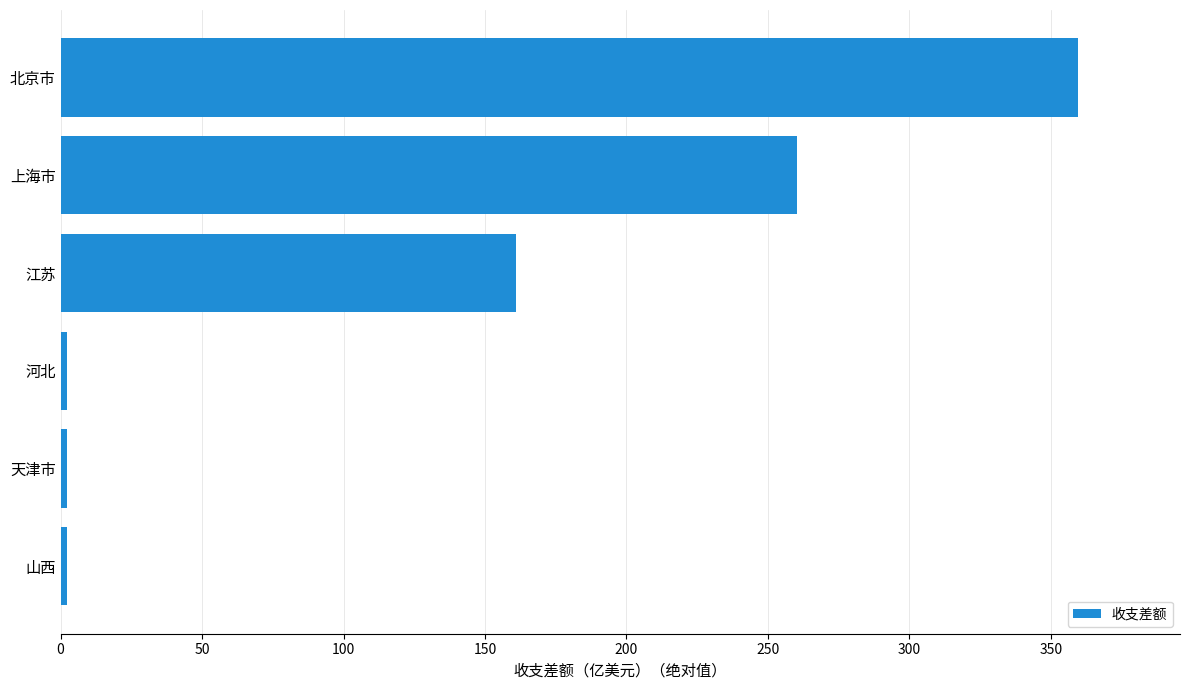

Are the bars horizontal?

Yes